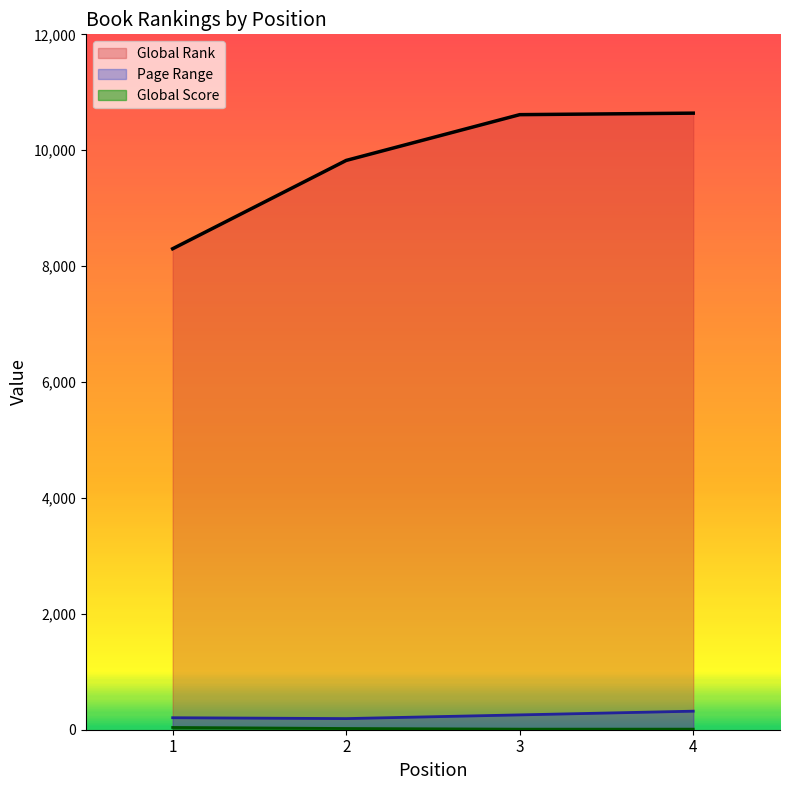

The value of Global Score at 4 is 15. True or false?

False